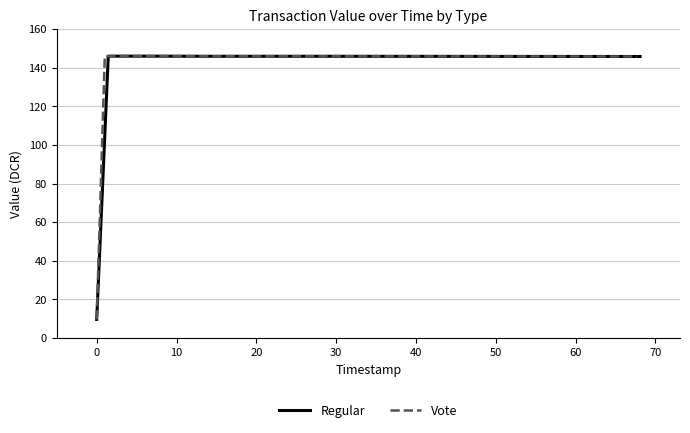

What is the maximum value for Regular?

146.0